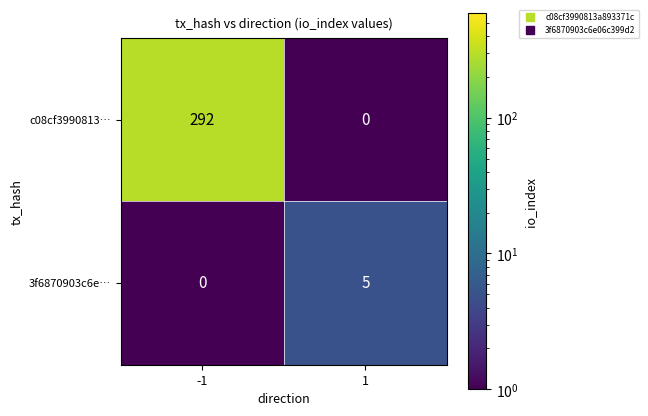

What is the difference between the 3f6870903c6e… values at -1 and 1?

5